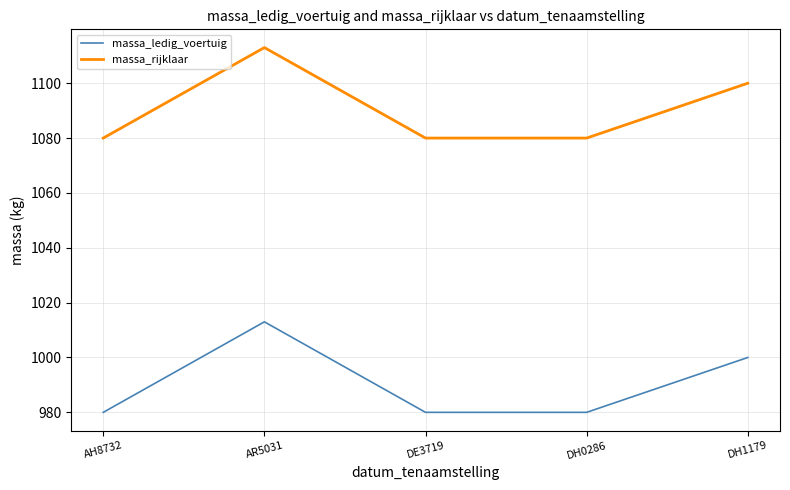

What is the maximum value for massa_ledig_voertuig?

1013